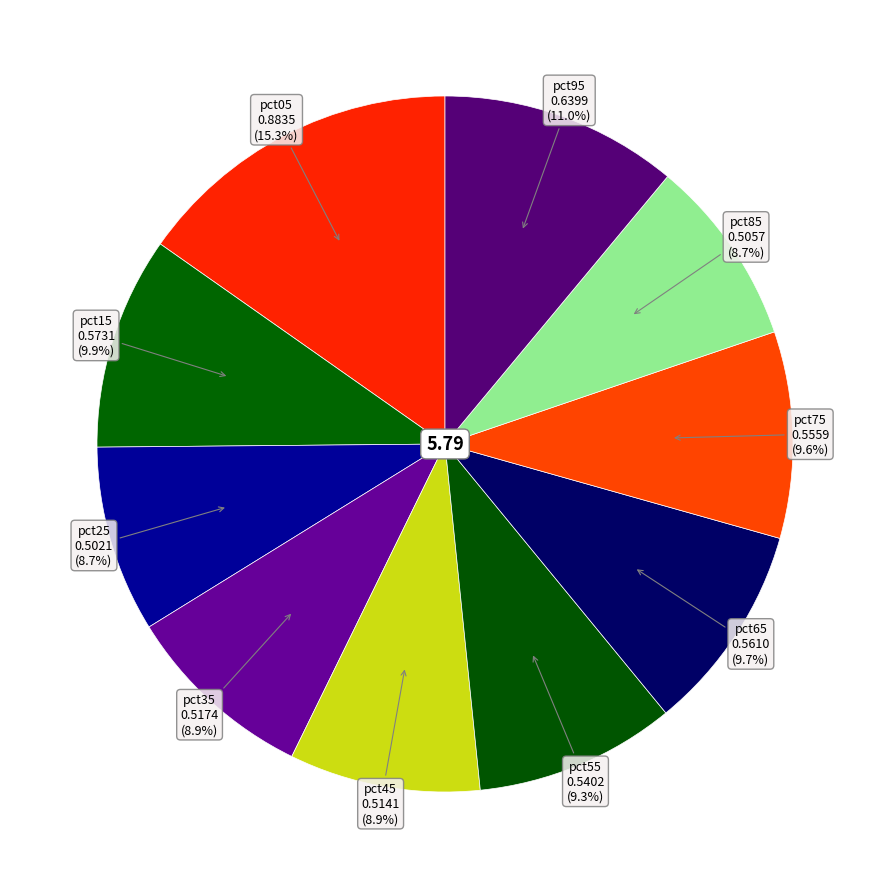

Which slice is the largest?

pct05